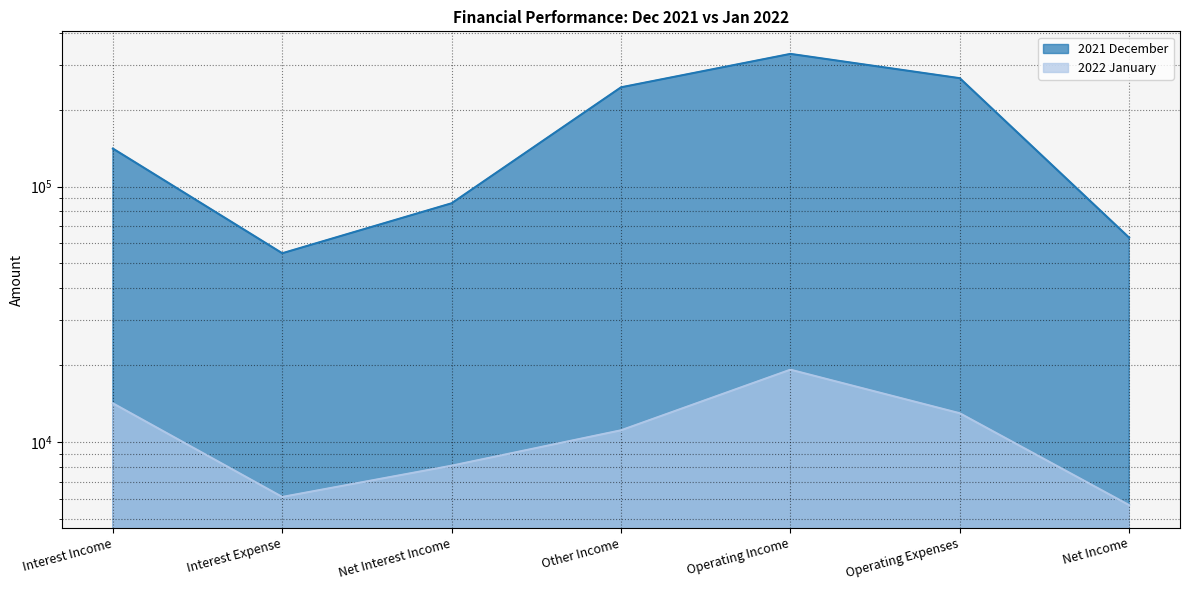

What is the sum of all 2022 January values?

77280.7